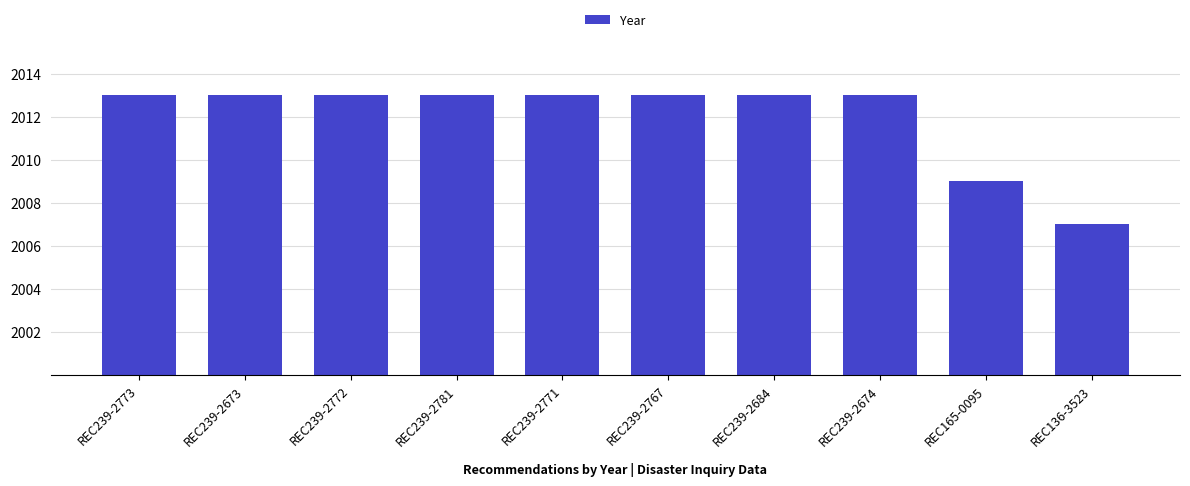

Read the value at REC239-2684.

2013